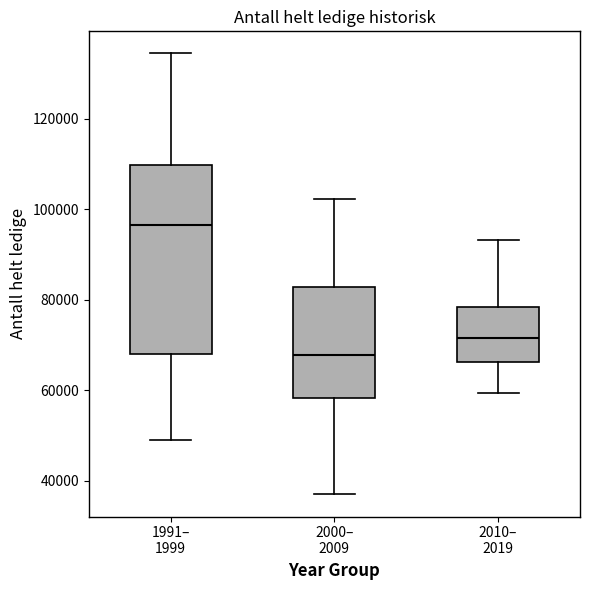

Reading left to right, transcribe this box plot: for each box, give where its median line is, the range the box spans, and where its two whiskers end, as read against the y-axis. The values are not printed on the chart, so give them approximately, as read against the axis.

1991– 1999: median 96000, box 68000 to 110000, whiskers 48000 to 134000
2000– 2009: median 68000, box 58000 to 82000, whiskers 36000 to 102000
2010– 2019: median 72000, box 66000 to 78000, whiskers 60000 to 94000